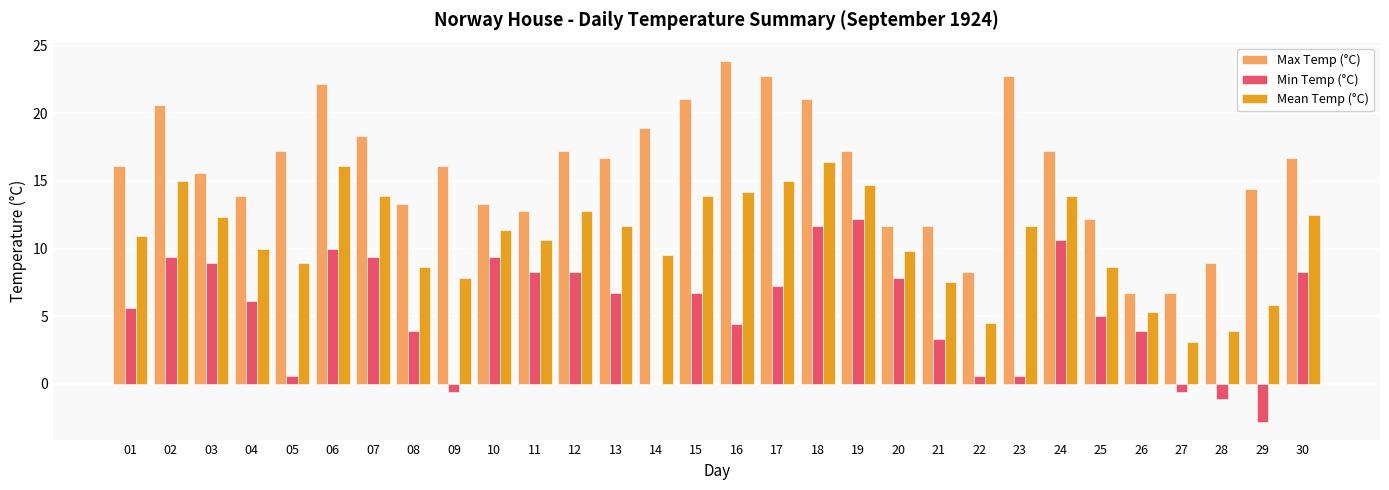

What is the greatest value displayed?

23.9